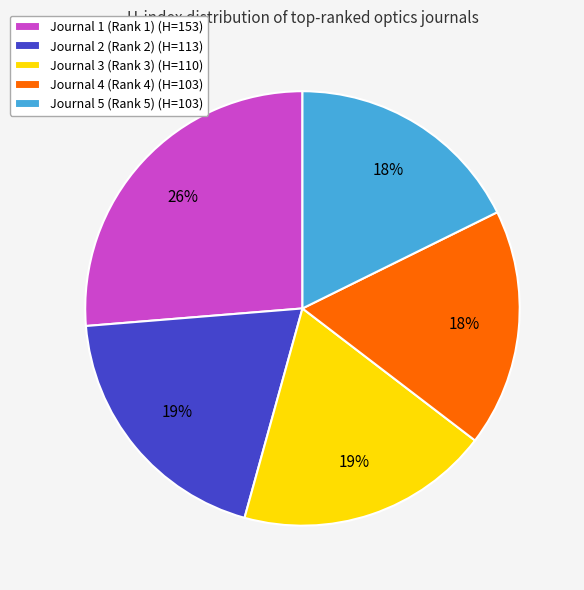

To the nearest percent, what is the combined percentage of Journal 2 (Rank 2) (H=113) and Journal 3 (Rank 3) (H=110)?

38%